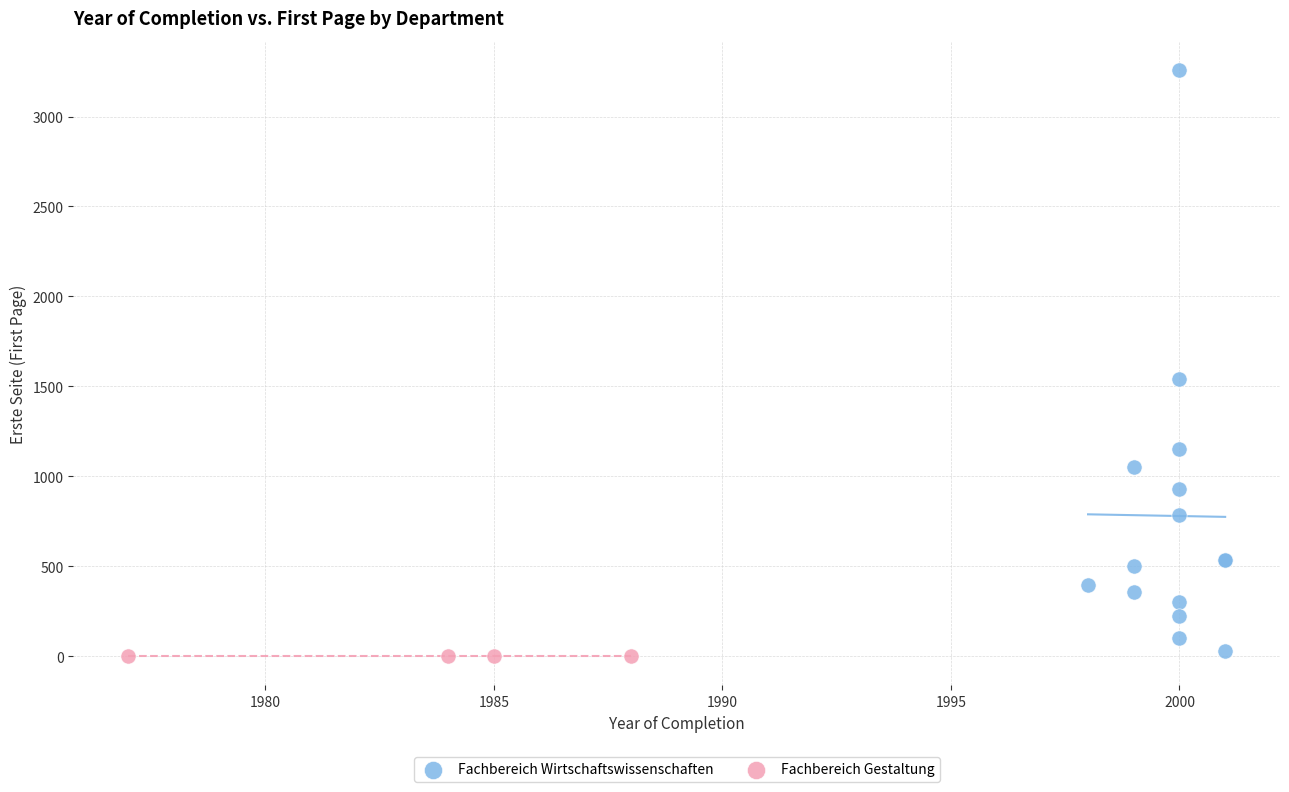

Which series reaches the maximum Y coordinate?

Fachbereich Wirtschaftswissenschaften